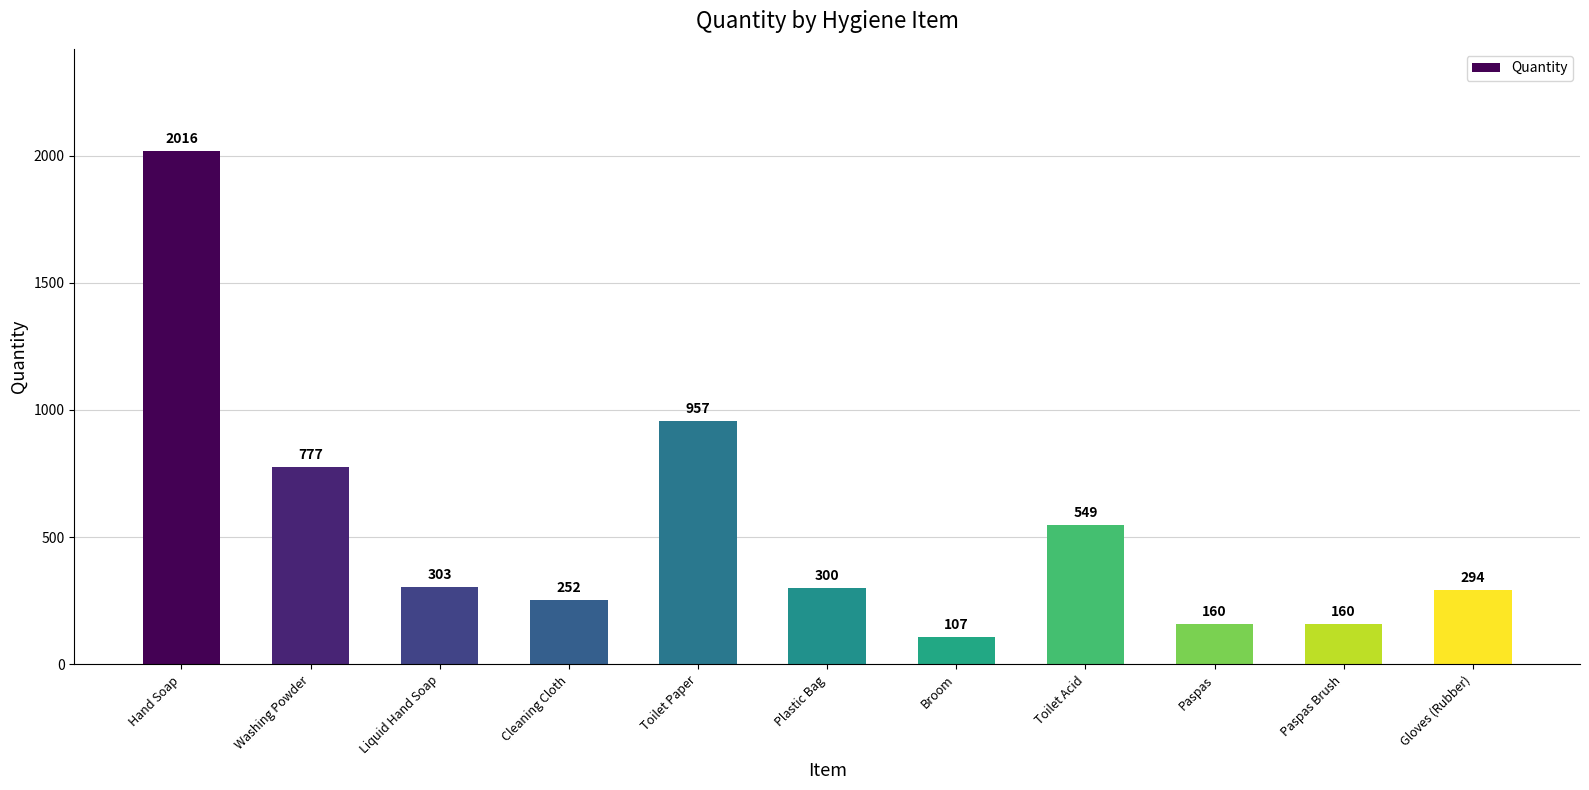

At which category does the chart reach its peak across all series?

Hand Soap